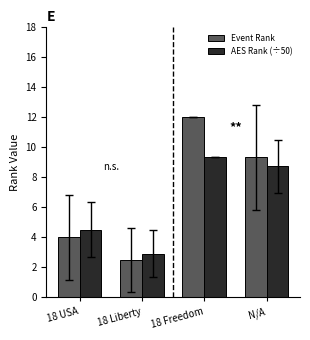

Reading left to right, extract all data points from this chart.

Event Rank: 4.0	2.5	12.0	9.3
AES Rank (÷50): 4.5	2.9	9.3	8.7